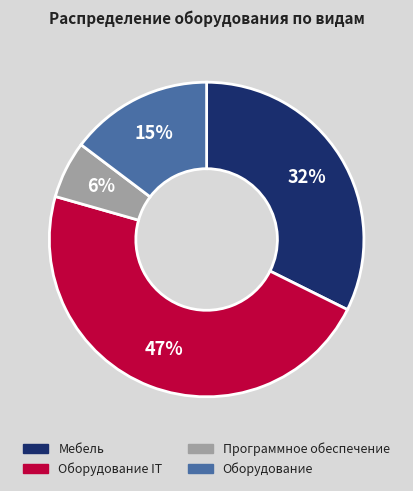

Between Оборудование IT and Программное обеспечение, which is larger?

Оборудование IT